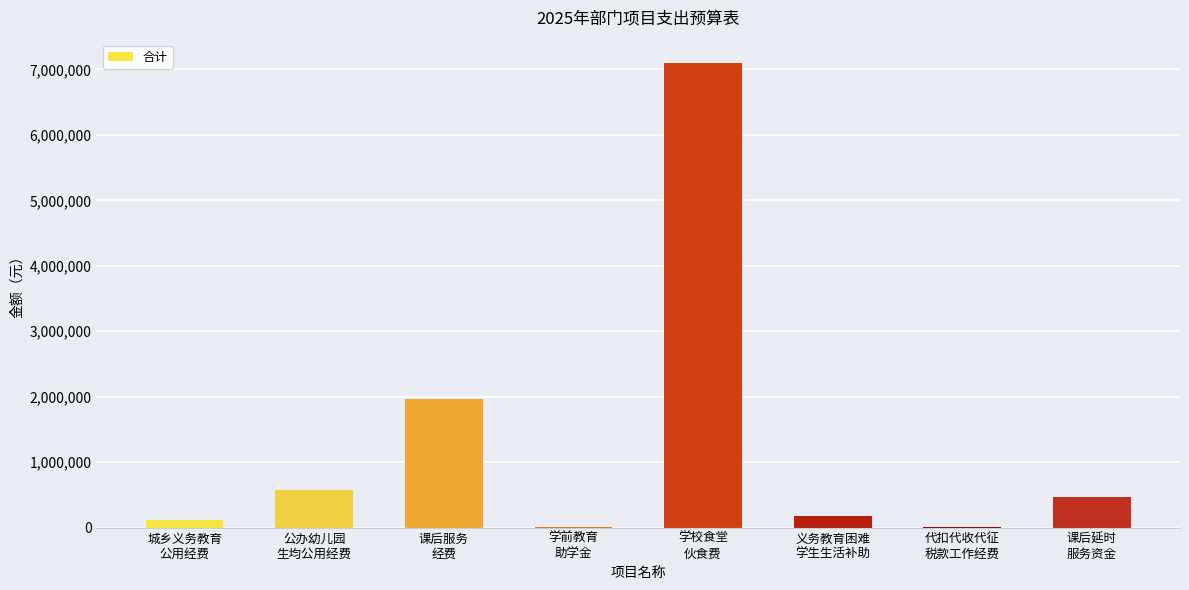

What is the maximum value shown in the chart?

7100000.0